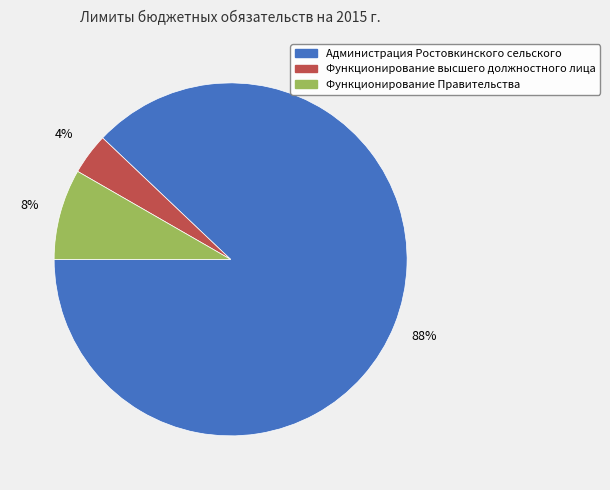

True or false: Администрация Ростовкинского сельского accounts for 88% of the total.

True